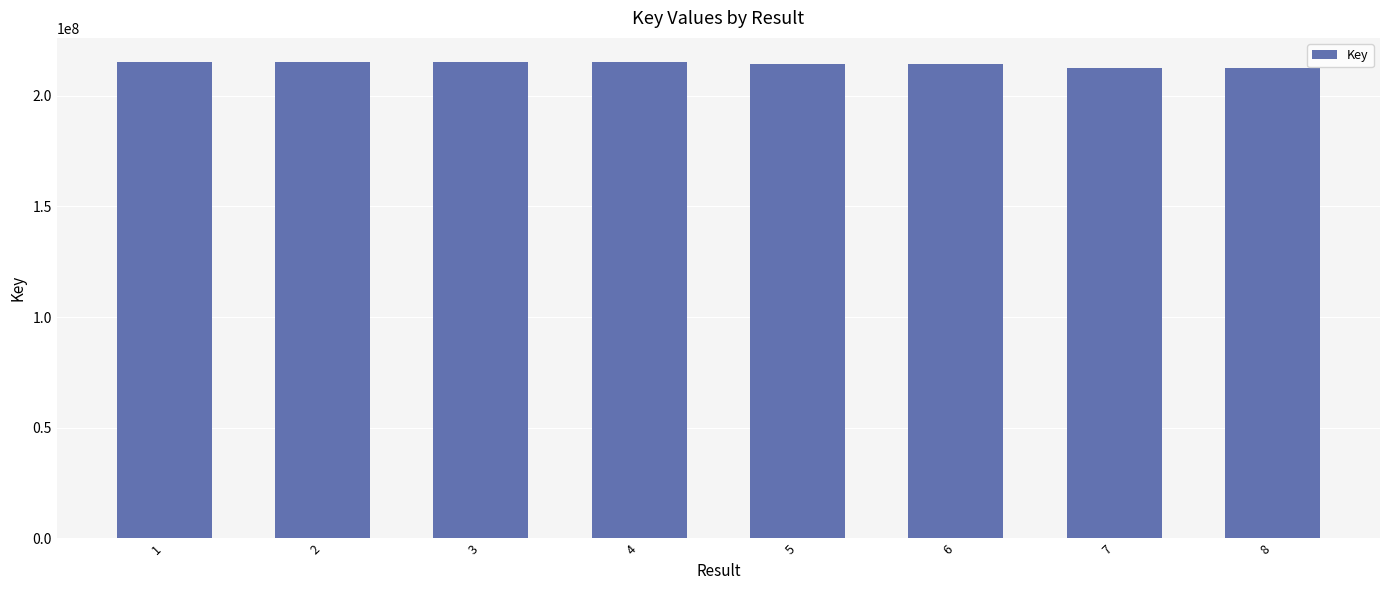

What is the maximum value shown in the chart?

215307800